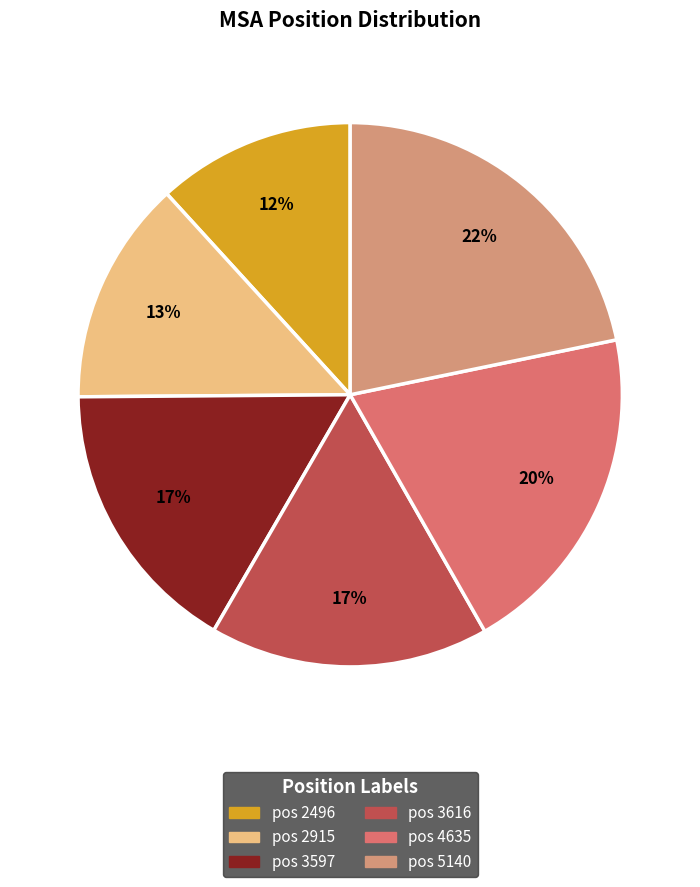

Is there a majority slice in this chart?

No